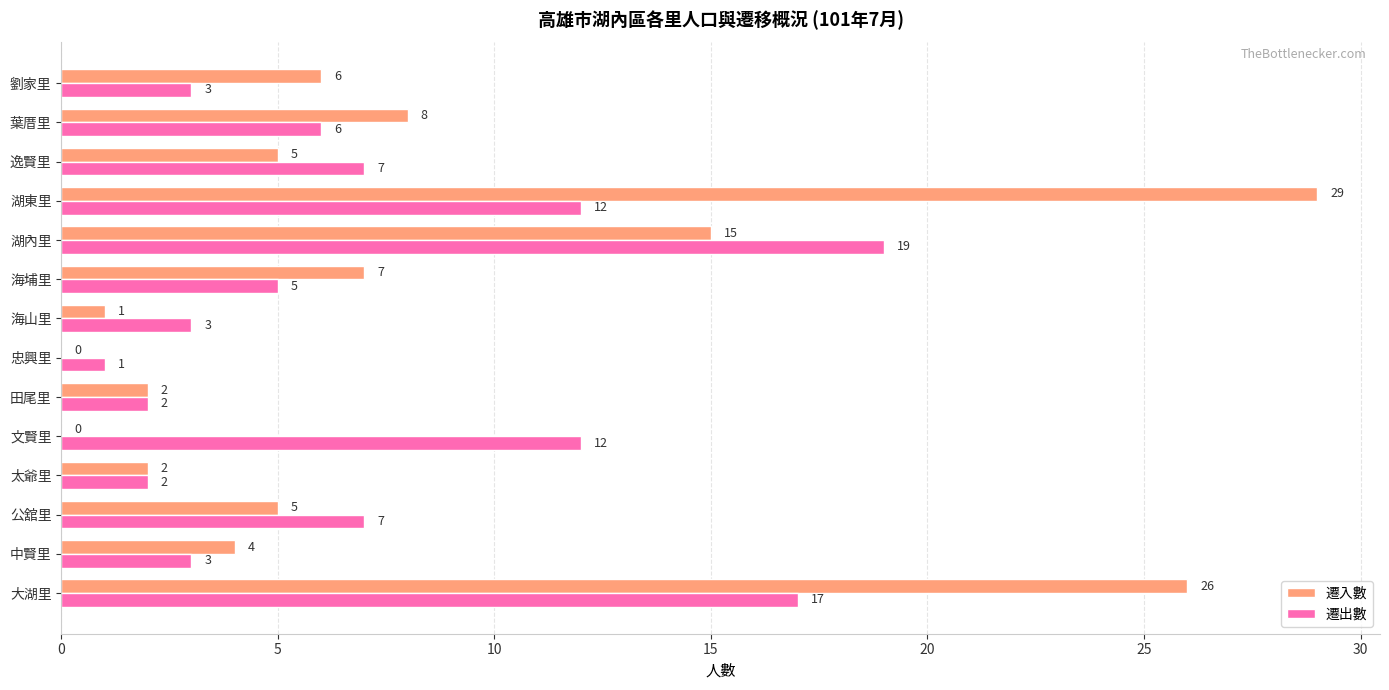

At which label does 遷入數 reach its peak?

湖東里